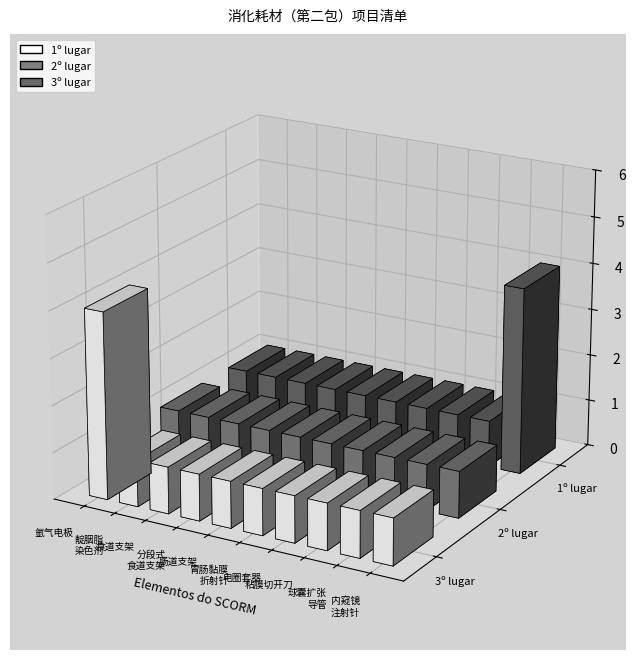

The value of 3º lugar at 球囊扩张导管 is 1. True or false?

True